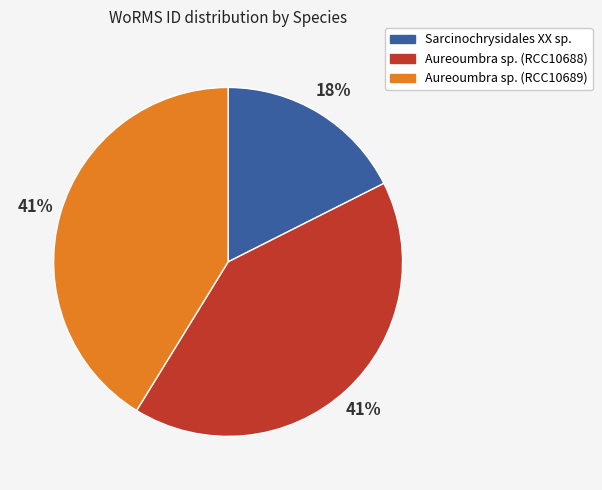

Which category has the smallest portion of the pie?

Sarcinochrysidales XX sp.